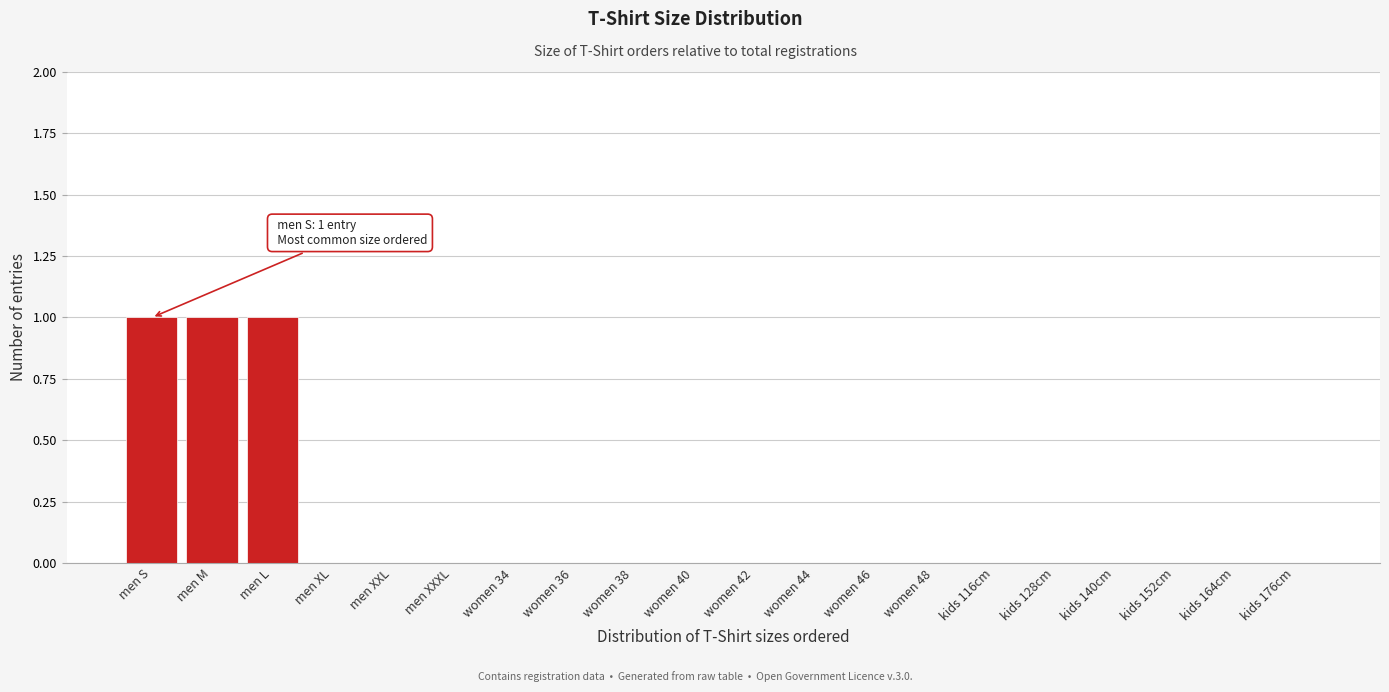

Reading left to right, extract all data points from this chart.

men S=1	men M=1	men L=1	men XL=0	men XXL=0	men XXXL=0	women 34=0	women 36=0	women 38=0	women 40=0	women 42=0	women 44=0	women 46=0	women 48=0	kids 116cm=0	kids 128cm=0	kids 140cm=0	kids 152cm=0	kids 164cm=0	kids 176cm=0